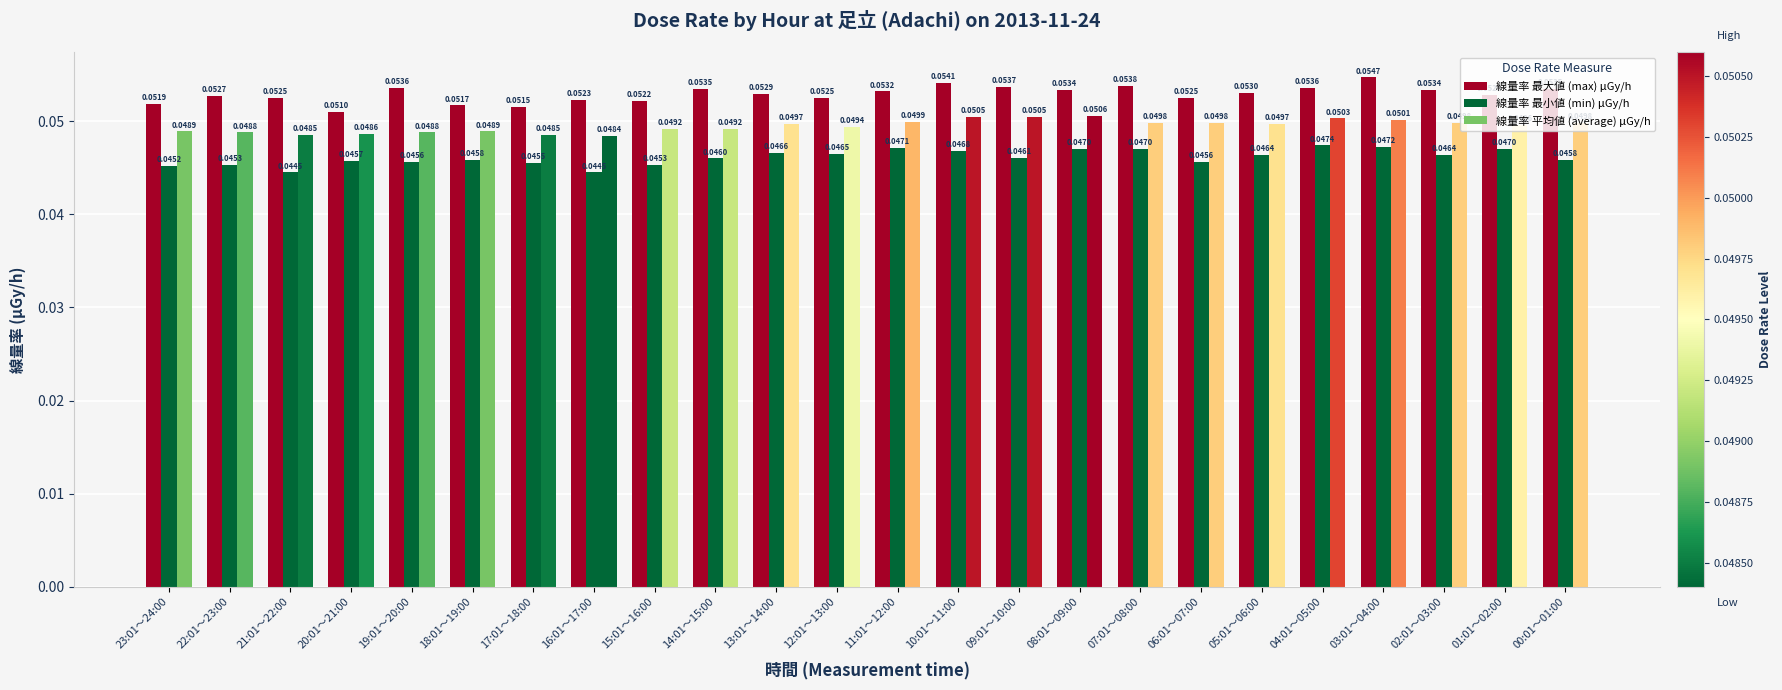

How many distinct data groups are displayed?

3